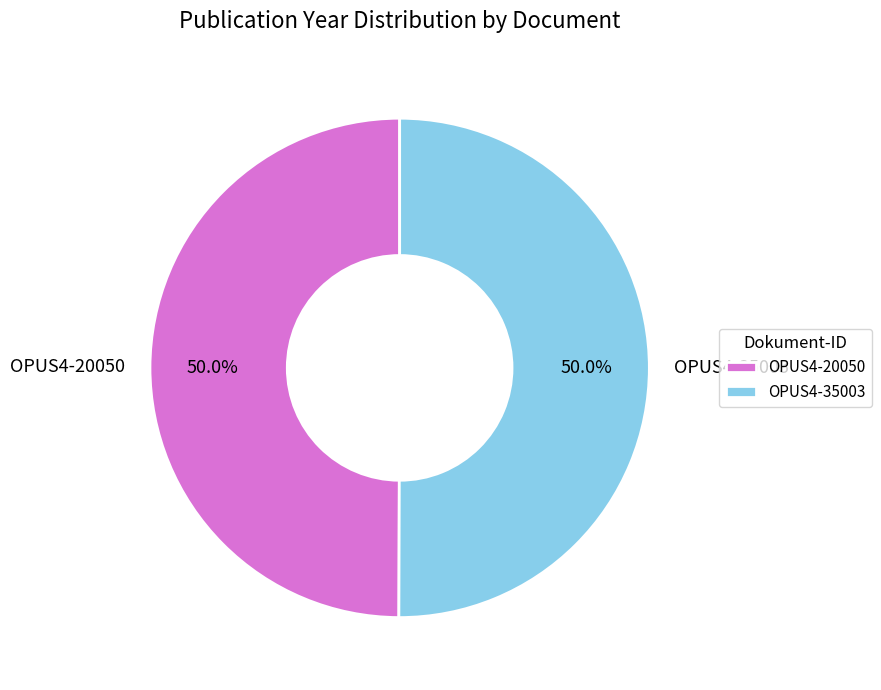

What is the ratio of the value at OPUS4-35003 to the value at OPUS4-20050?

1.0